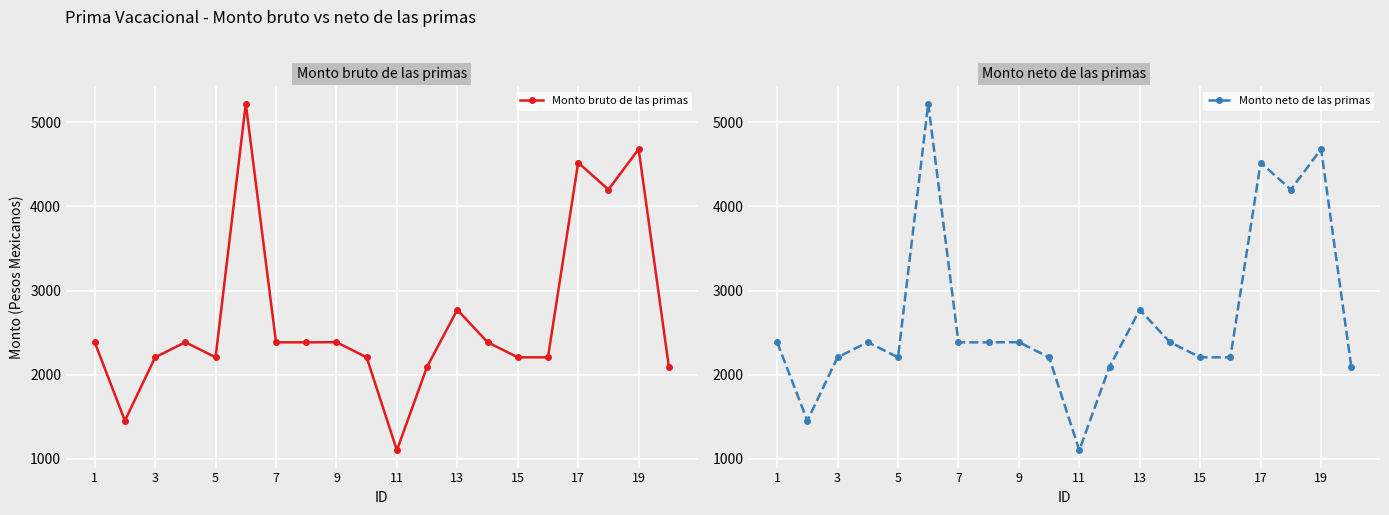

Does the chart display data point markers on the line(s)?

Yes